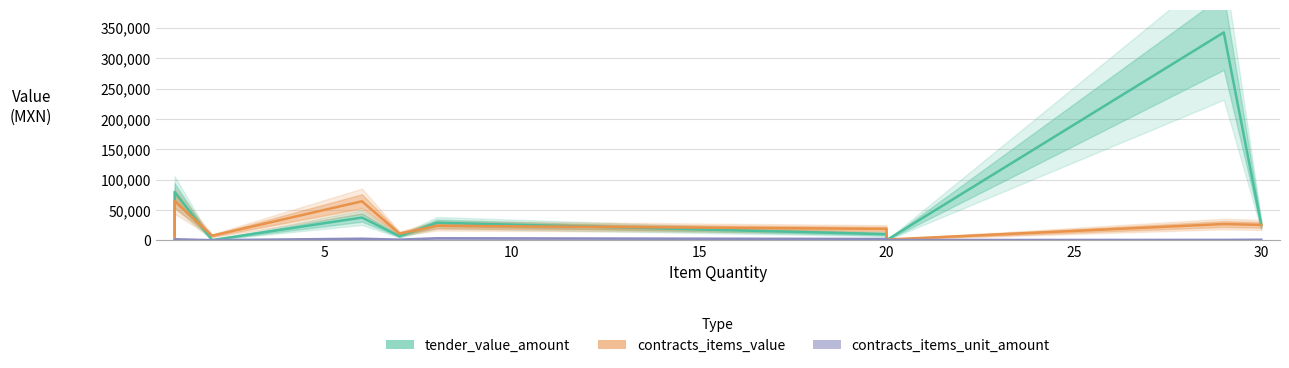

In tender_value_amount, how many points are higher than both neighbors (excluding endpoints)?

4